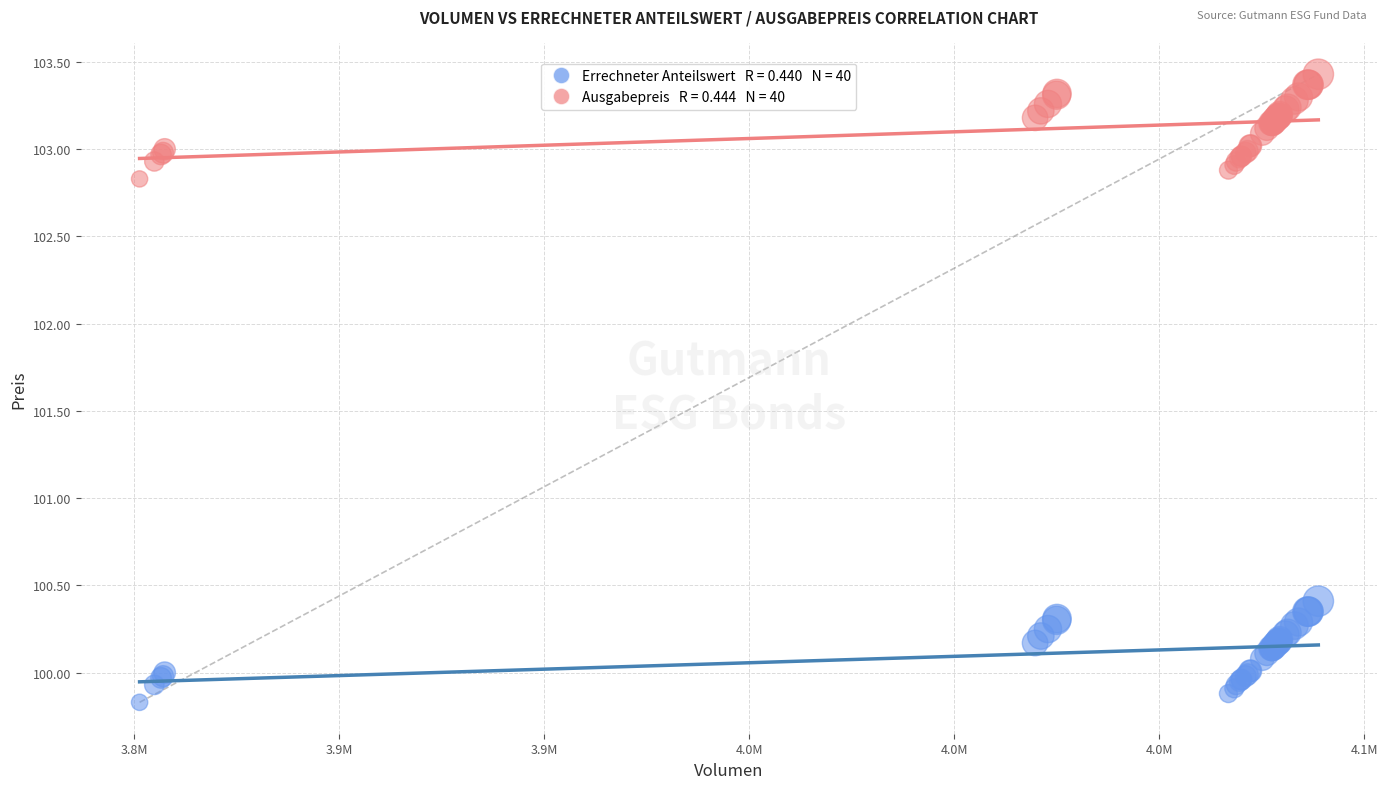

Across all series, what Y value is closest to 101?

100.4